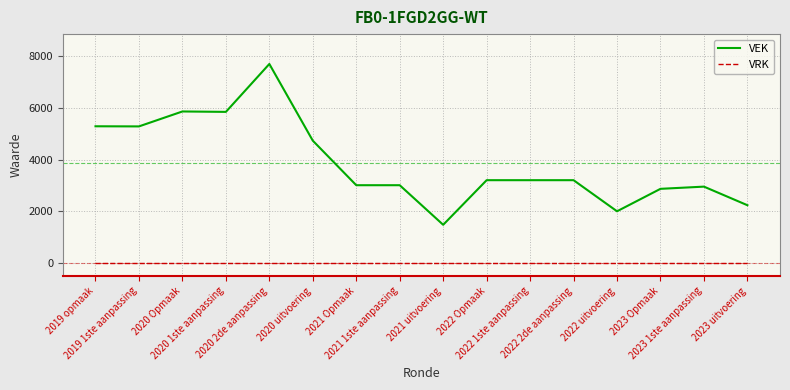

Rank the series by their maximum value, from lowest to highest.

VRK, VEK